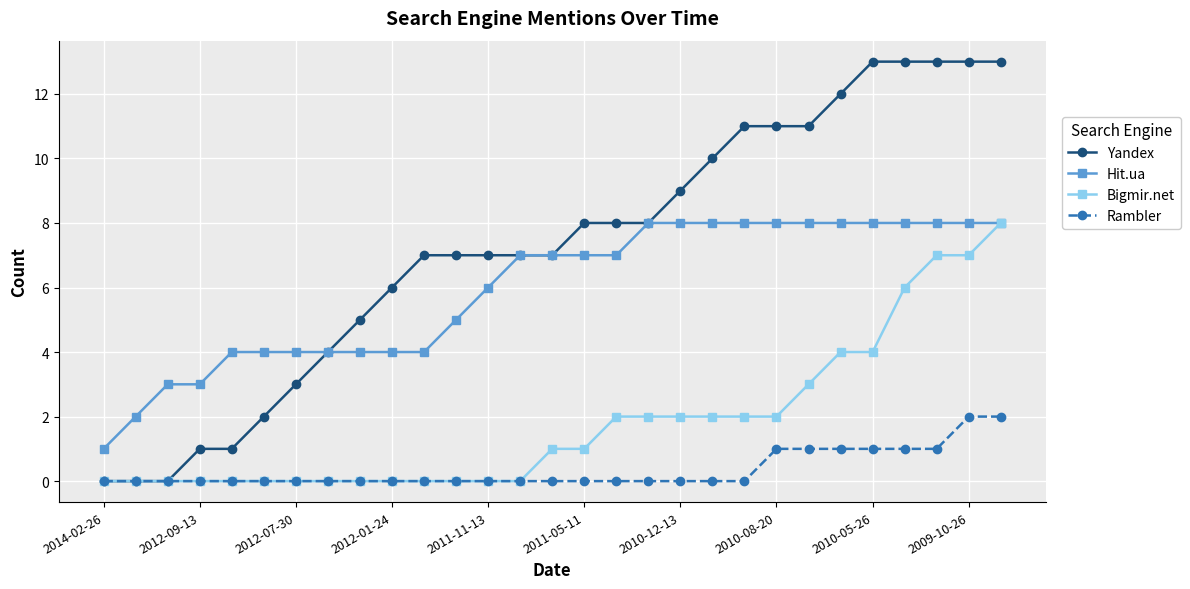

Which series has the largest range (max minus min)?

Yandex